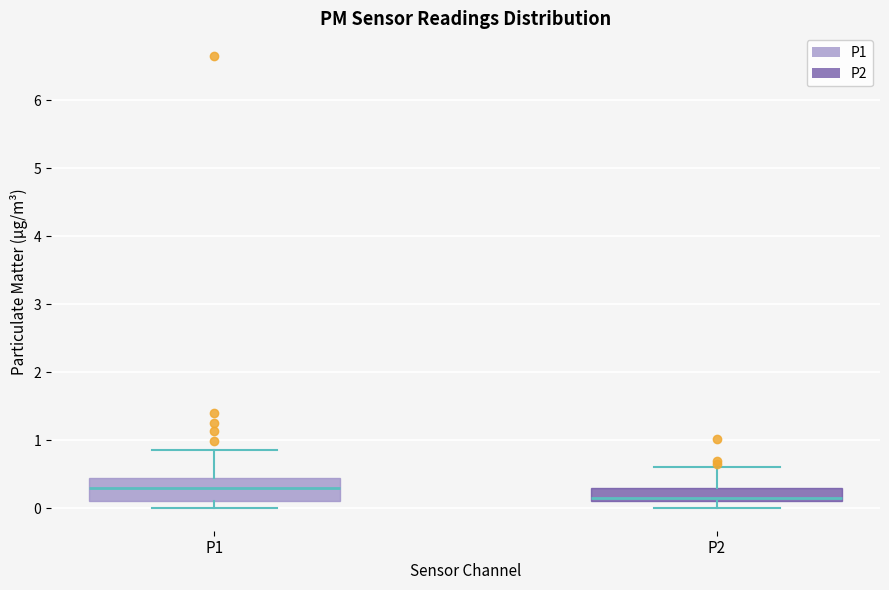

Where is the upper edge of the box for P1 on the y-axis? The values are not printed on the chart, so give them approximately, as read against the axis.

0.4